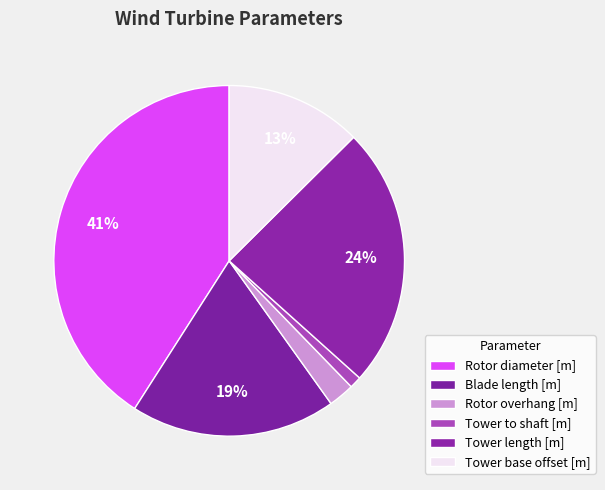

Is it true that Tower to shaft [m] is 1% of the pie?

True